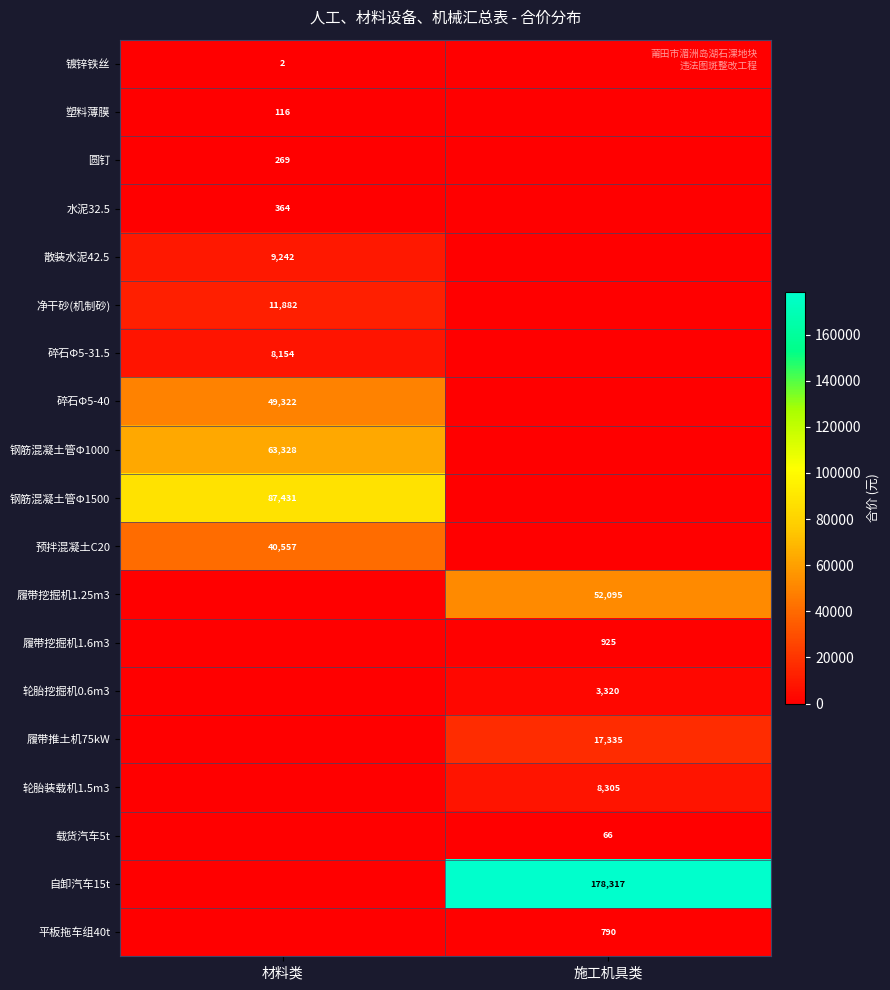

The value of 钢筋混凝土管Φ1500 at 材料类 is 19841. True or false?

False